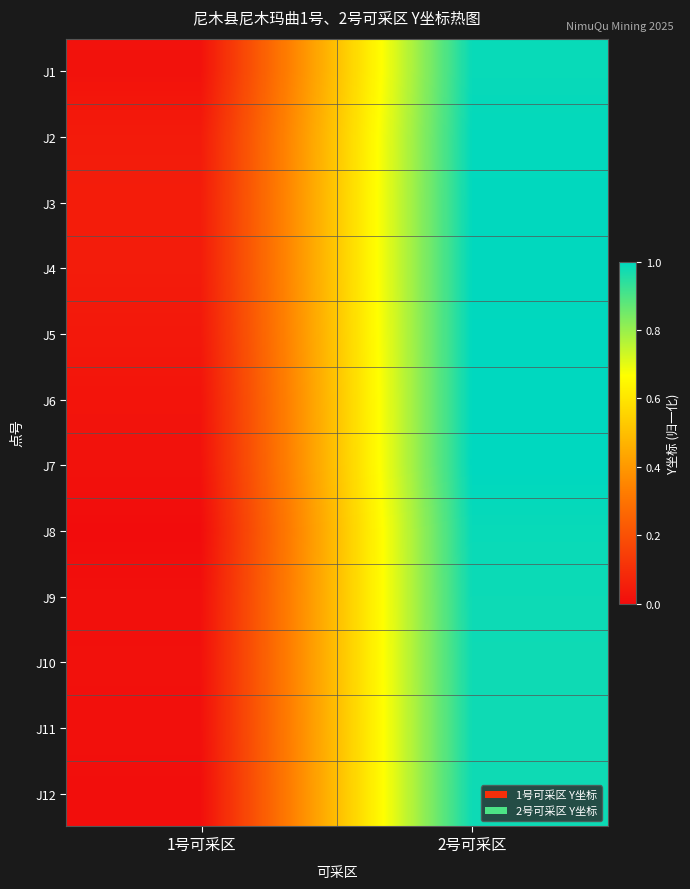

Reading left to right, extract all data points from this chart.

J1: 1号可采区=0.0	2号可采区=1.0
J2: 1号可采区=0.0	2号可采区=1.0
J3: 1号可采区=0.0	2号可采区=1.0
J4: 1号可采区=0.0	2号可采区=1.0
J5: 1号可采区=0.0	2号可采区=1.0
J6: 1号可采区=0.0	2号可采区=1.0
J7: 1号可采区=0.0	2号可采区=1.0
J8: 1号可采区=0.0	2号可采区=1.0
J9: 1号可采区=0.0	2号可采区=1.0
J10: 1号可采区=0.0	2号可采区=1.0
J11: 1号可采区=0.0	2号可采区=1.0
J12: 1号可采区=0.0	2号可采区=1.0